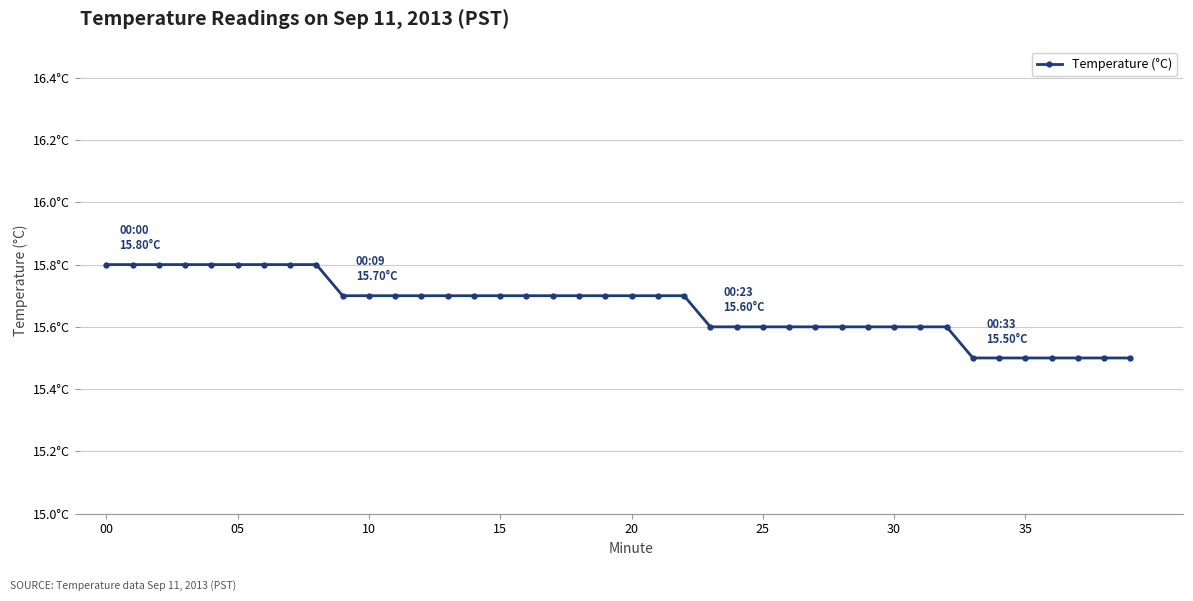

Is this an area chart (filled region under the line)?

No